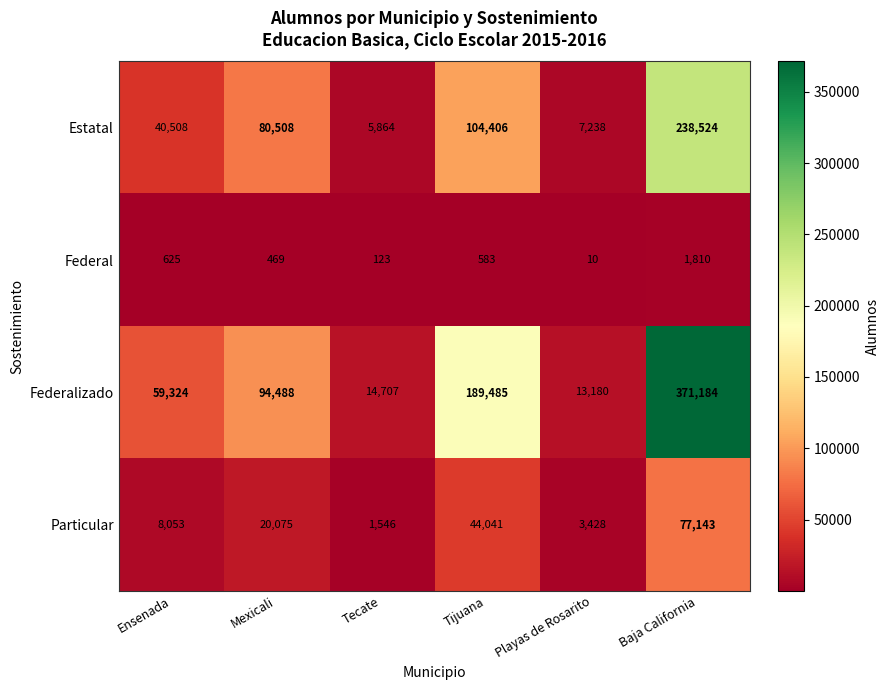

At which category is the sum across all series the highest?

Baja California